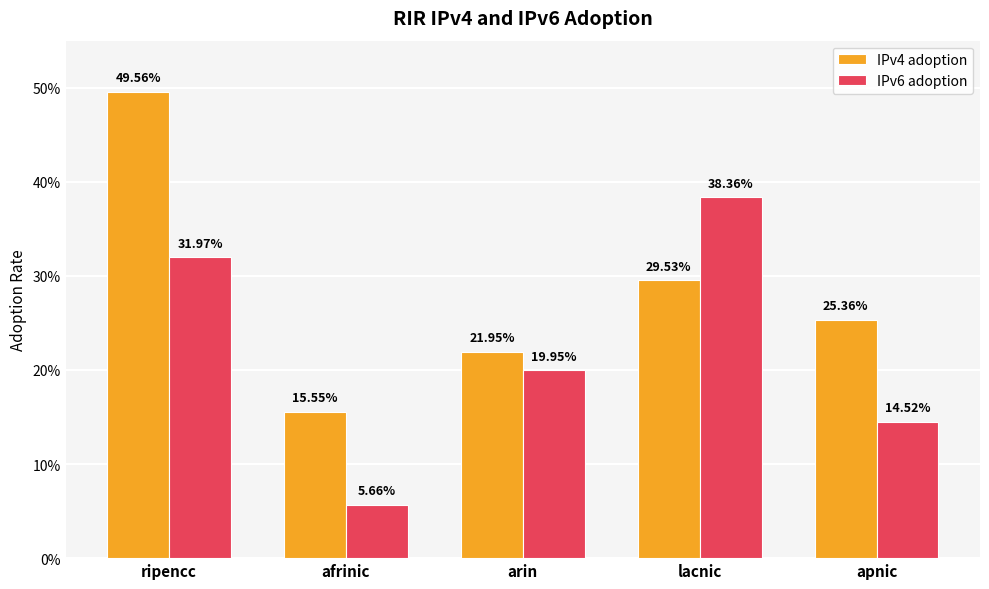

What are all the series names shown in the legend?

IPv4 adoption, IPv6 adoption